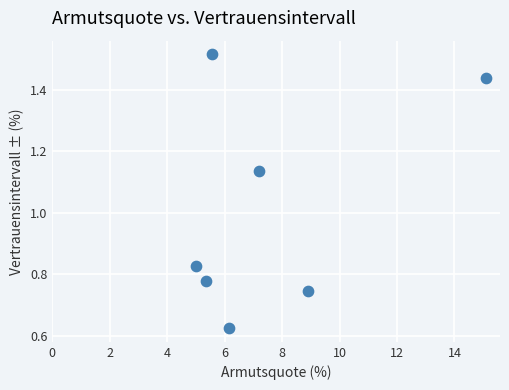

What is the average X value?

7.6